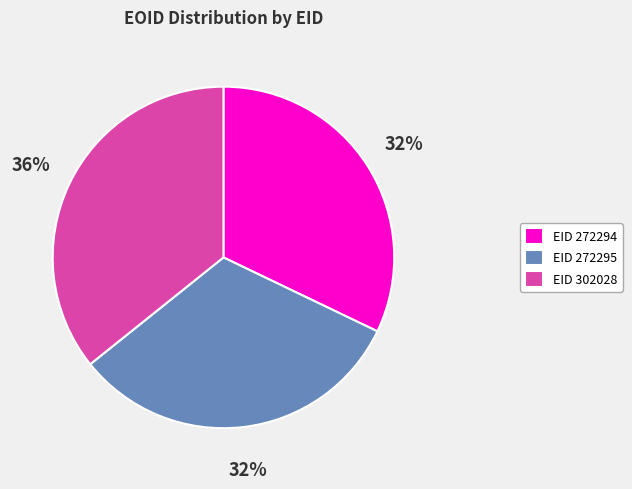

Do EID 302028 and EID 272295 together represent more than half of the pie?

Yes